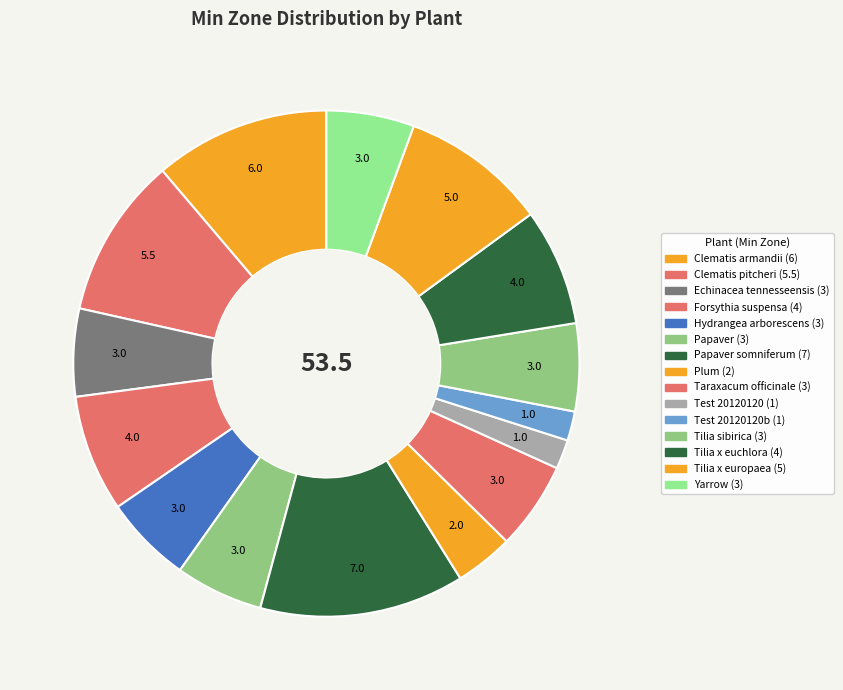

To the nearest percent, what is the difference between the largest and smallest slice percentages?

11%